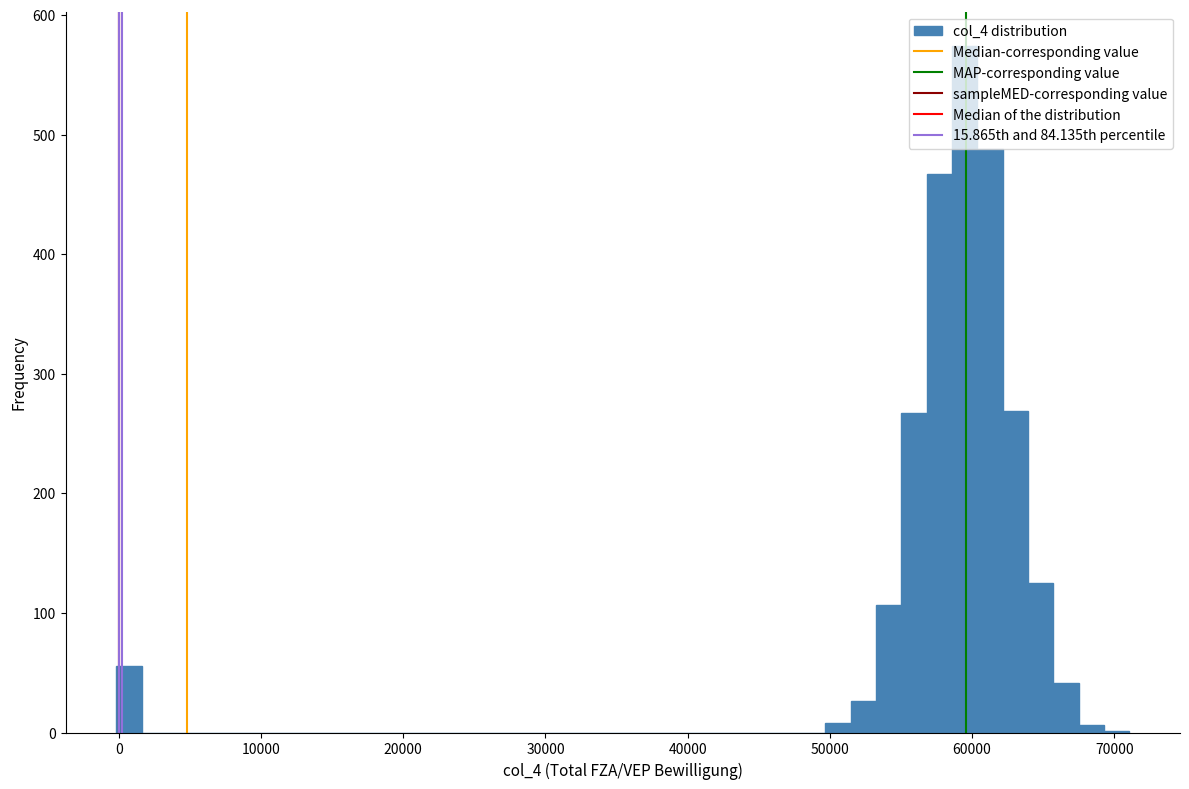

Around what value on the x-axis is the tallest bar? Give the approximate position of its centre, as read against the axis.

59000